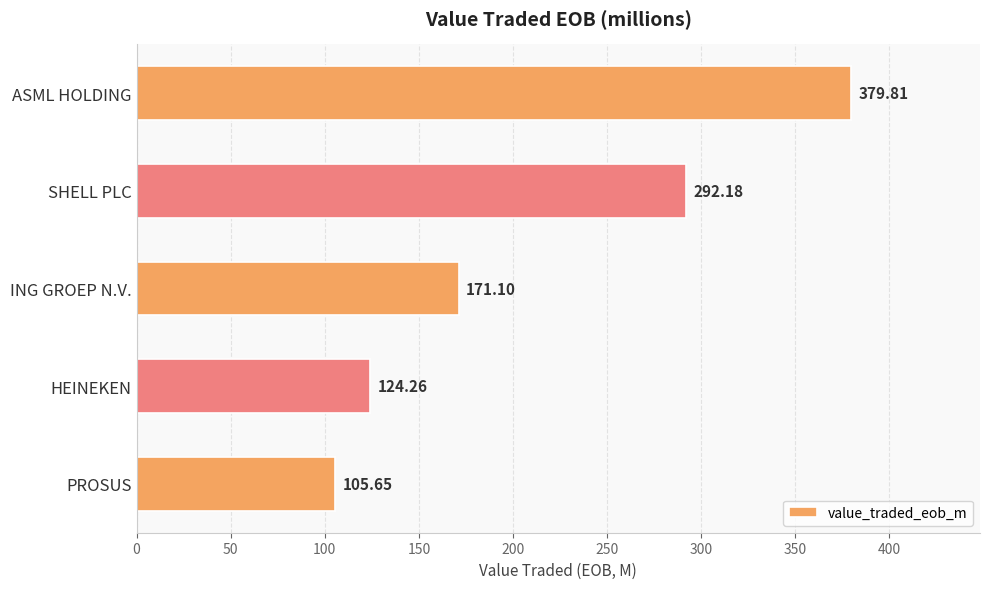

Count the number of values greater than 171.

3